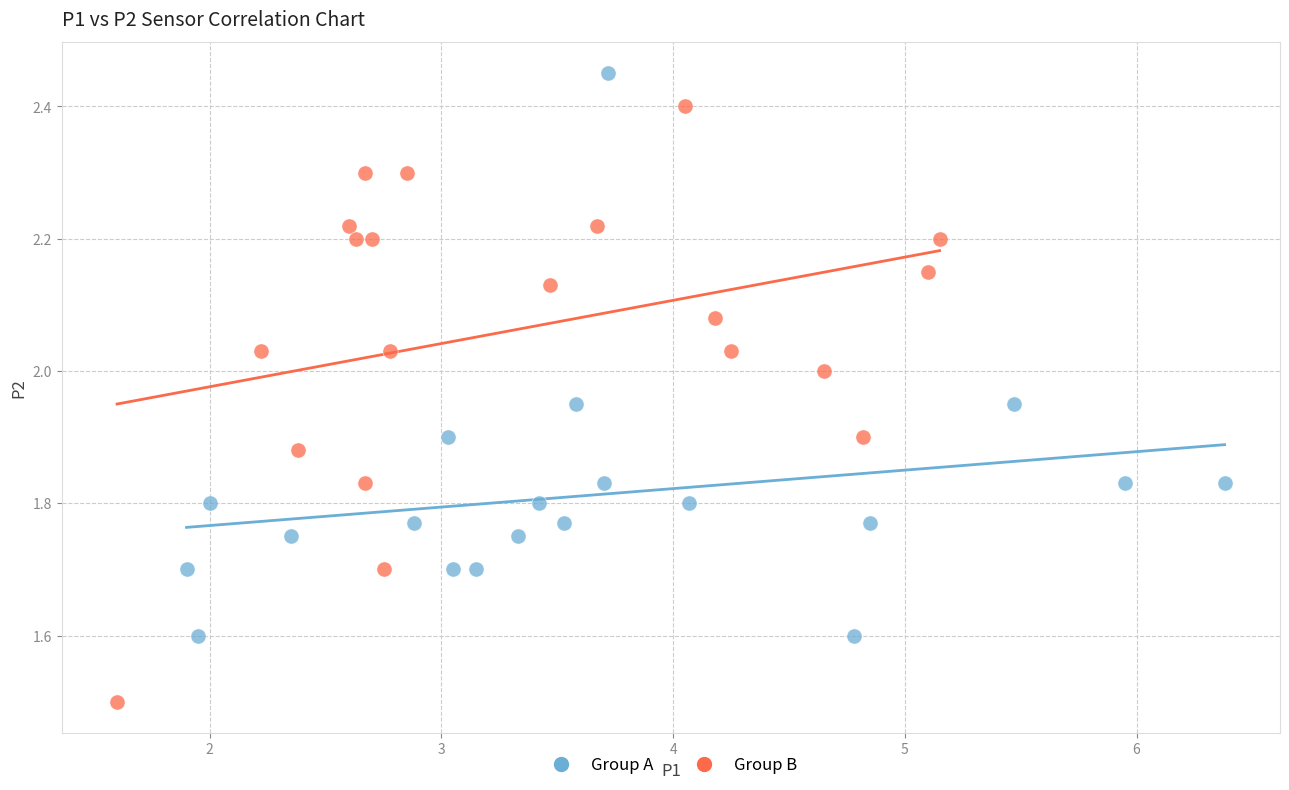

Which series contains the lowest Y value?

Group B